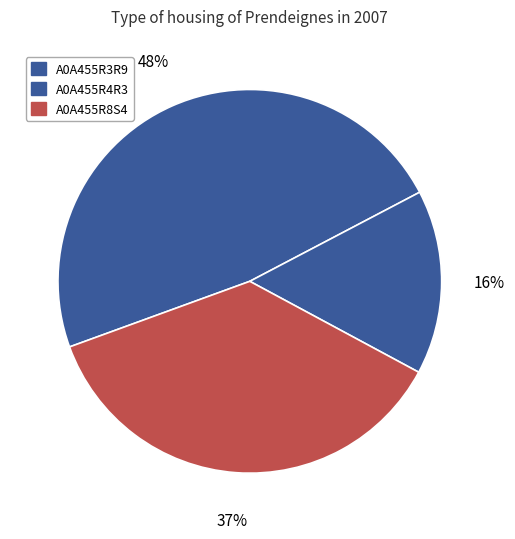

Rank the categories by value from highest to lowest.

A0A455R3R9, A0A455R8S4, A0A455R4R3